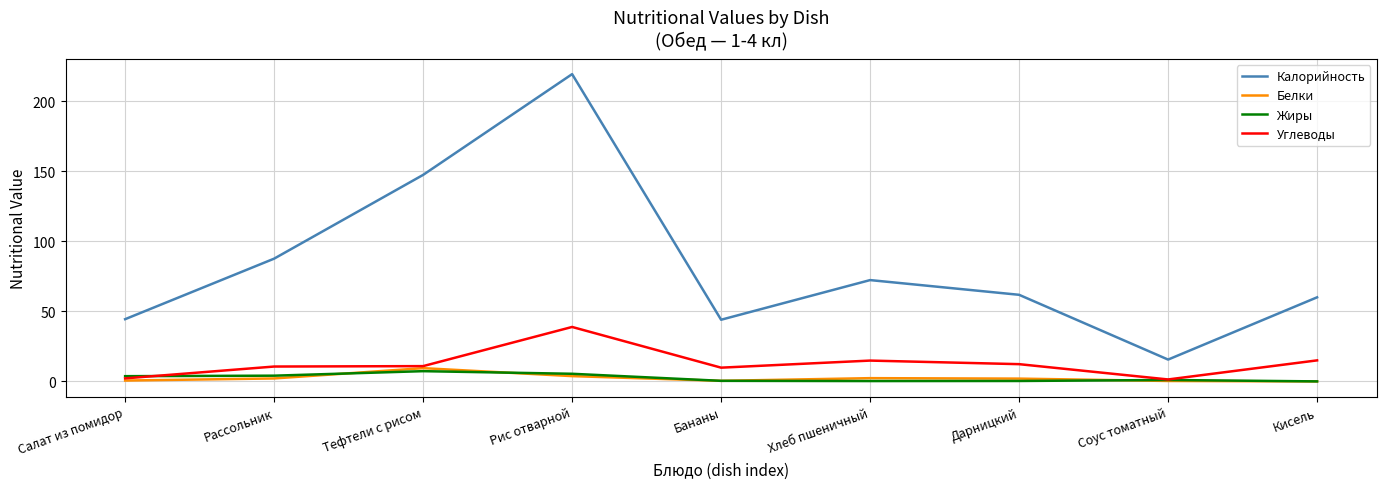

What is the spread (max minus min) of values at Соус томатный?

15.3